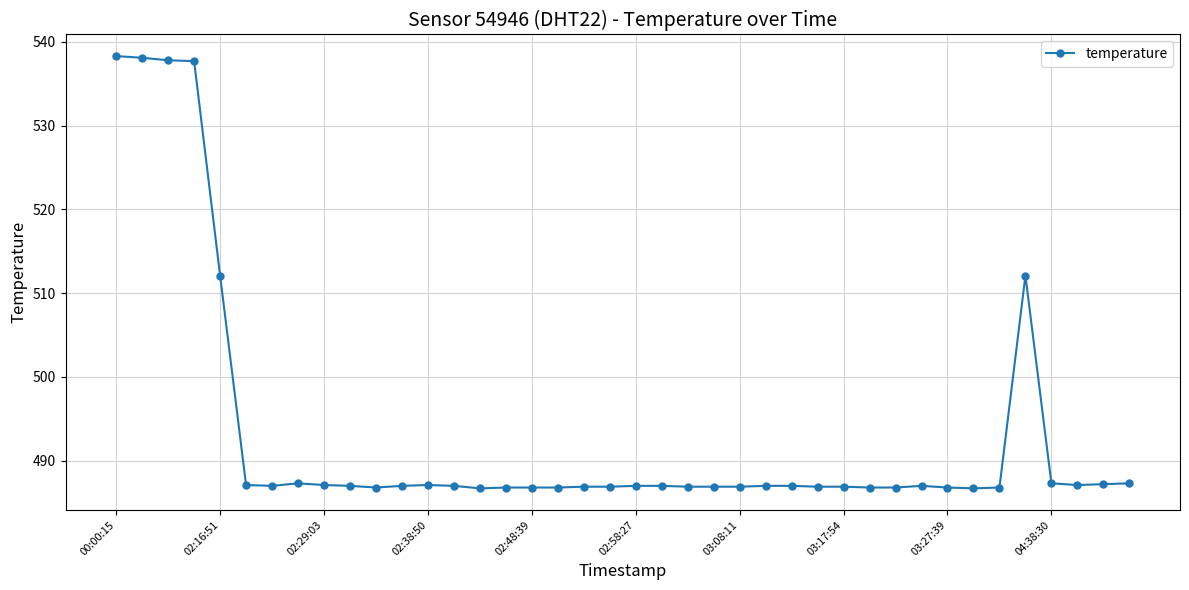

Does the chart display data point markers on the line(s)?

Yes